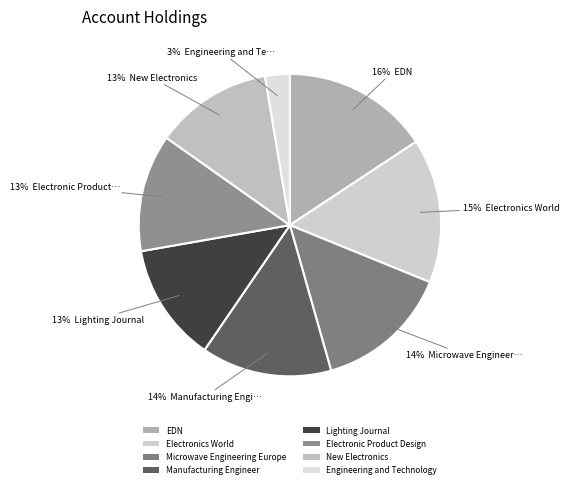

Does Electronic Product Design represent more than half of the total?

No